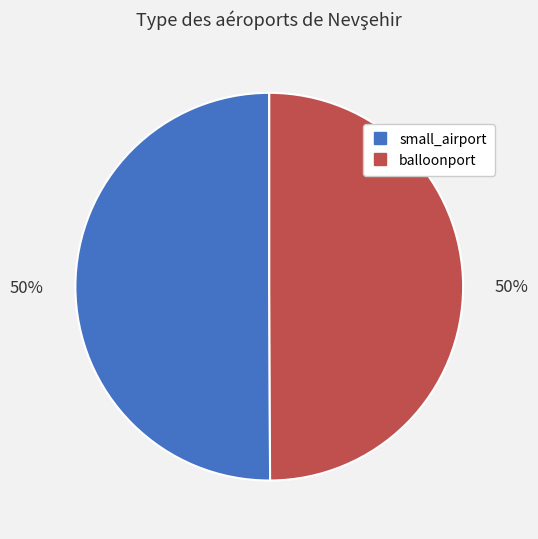

How many slices are in this pie chart?

2